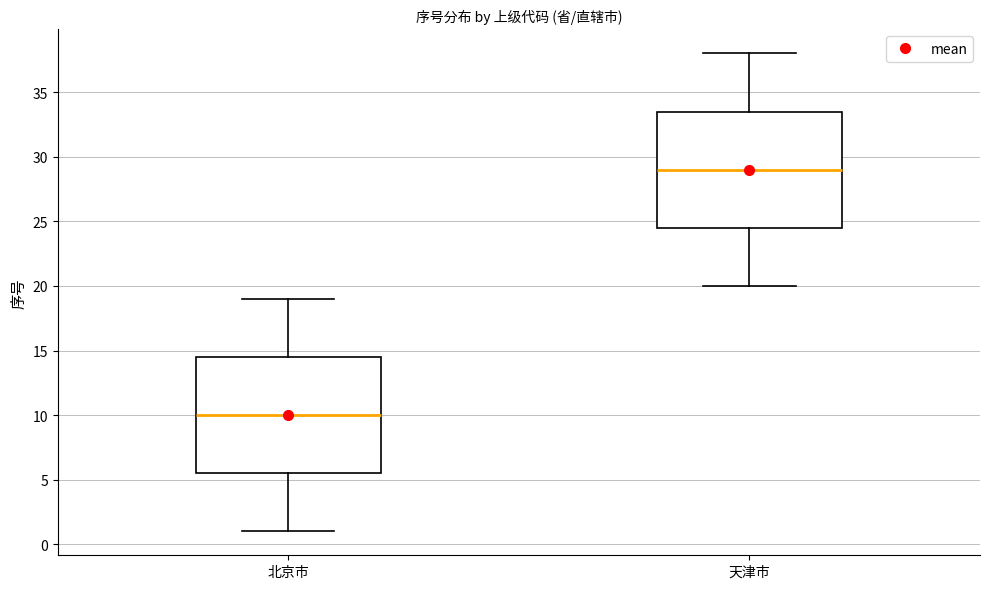

Reading left to right, transcribe this box plot: for each box, give where its median line is, the range the box spans, and where its two whiskers end, as read against the y-axis. The values are not printed on the chart, so give them approximately, as read against the axis.

北京市: median 10.0, box 5.5 to 14.5, whiskers 1.0 to 19.0
天津市: median 29.0, box 24.5 to 33.5, whiskers 20.0 to 38.0